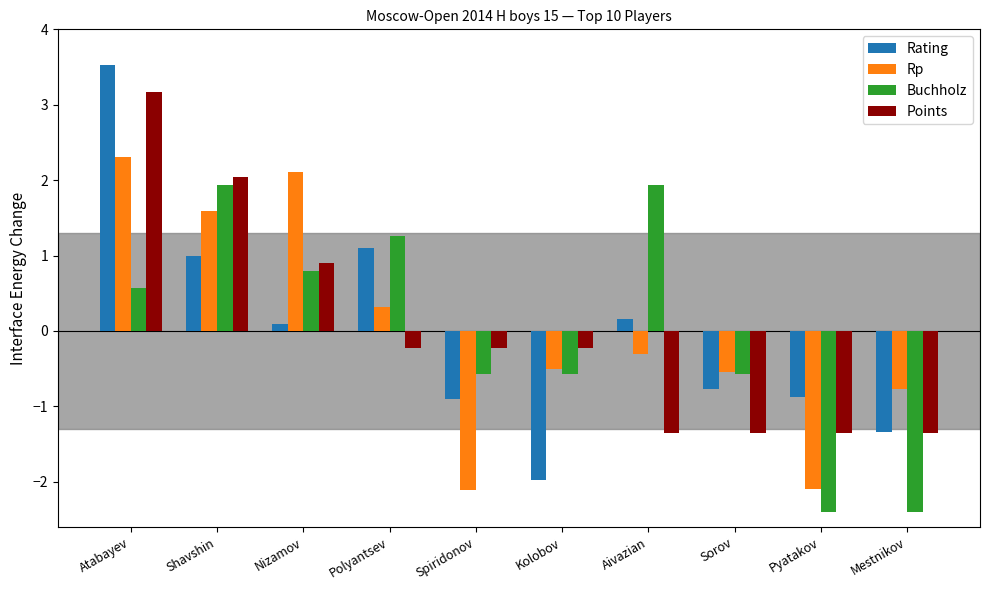

What is the difference between the maximum and second lowest values in the Rp series?

4.4